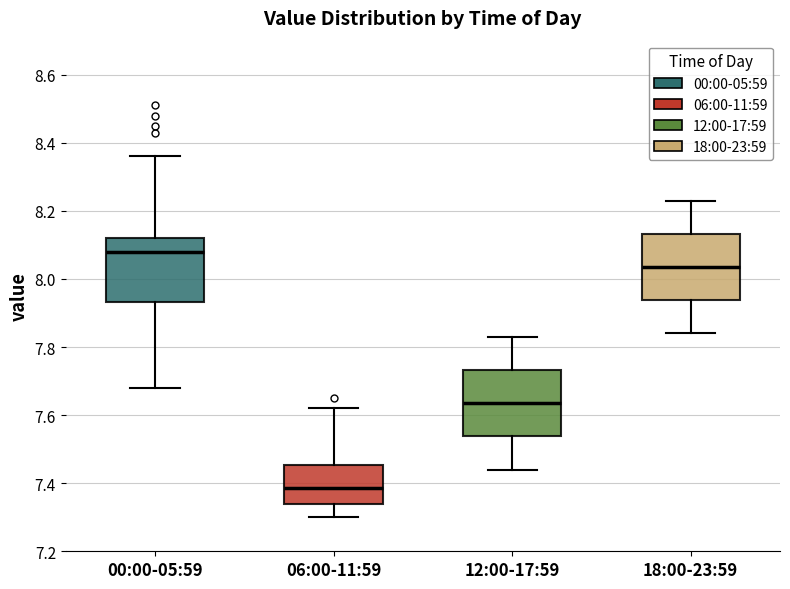

Reading left to right, read every box against the y-axis: the position of its median line, the range the box covers, and the ends of its whiskers. The values are not printed on the chart, so give them approximately, as read against the axis.

00:00-05:59: median 8.08, box 7.94 to 8.12, whiskers 7.68 to 8.36
06:00-11:59: median 7.38, box 7.34 to 7.46, whiskers 7.30 to 7.62
12:00-17:59: median 7.64, box 7.54 to 7.74, whiskers 7.44 to 7.84
18:00-23:59: median 8.04, box 7.94 to 8.14, whiskers 7.84 to 8.24